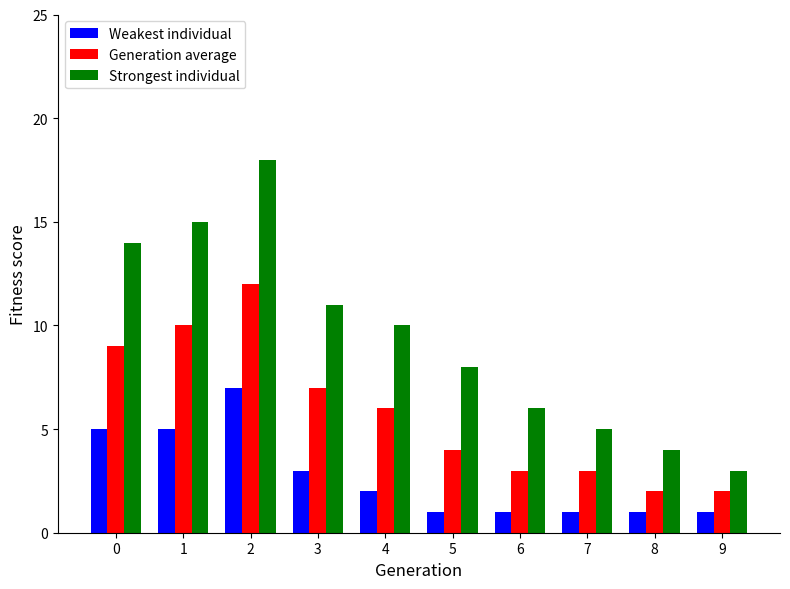

Count the Weakest individual values in the range 1 to 5.

9